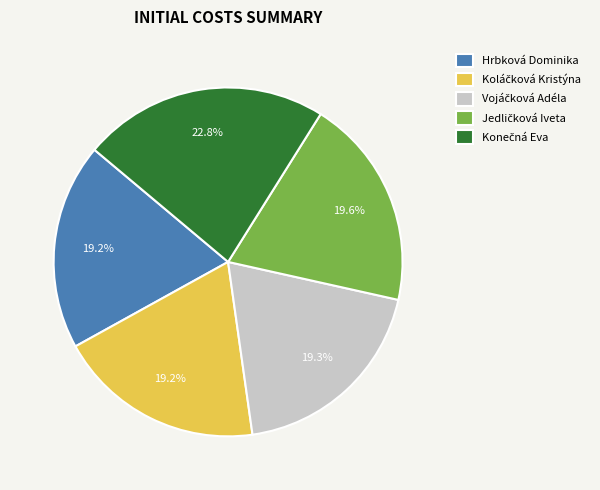

Count the number of slices in the pie.

5